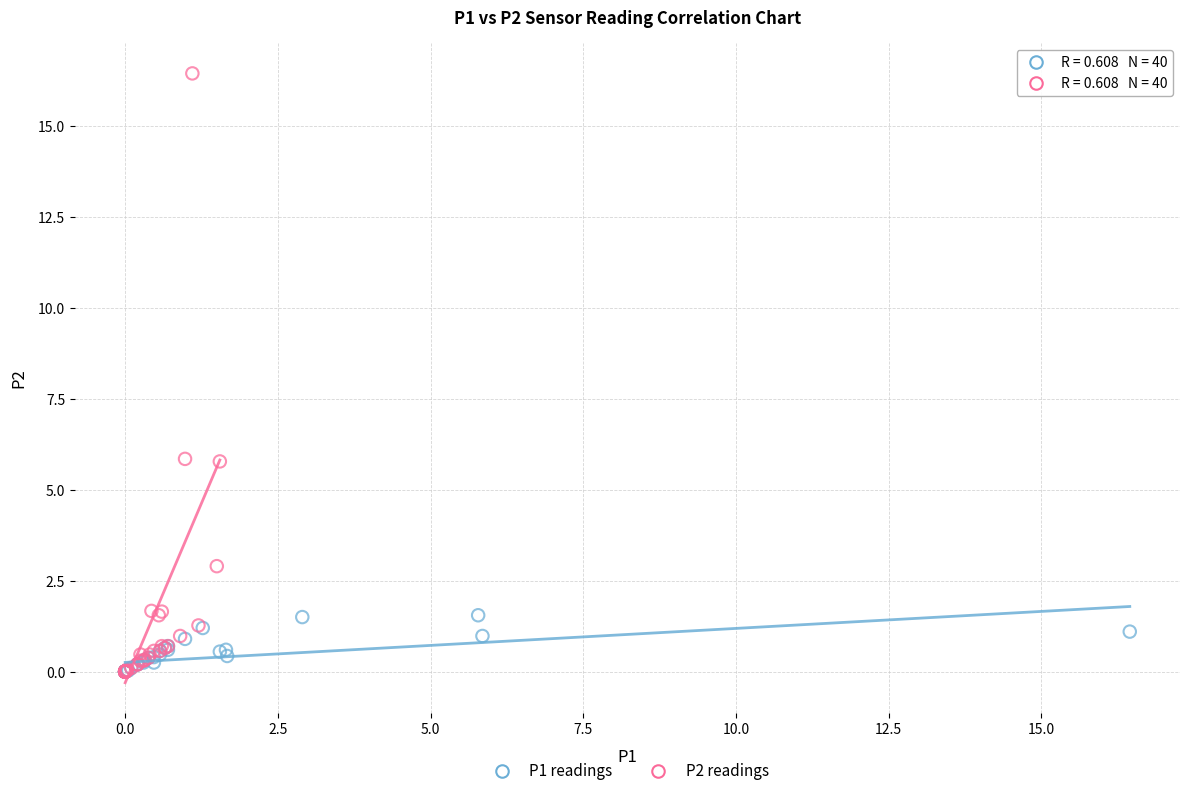

Which series has the largest Y range (max minus min)?

P2 readings